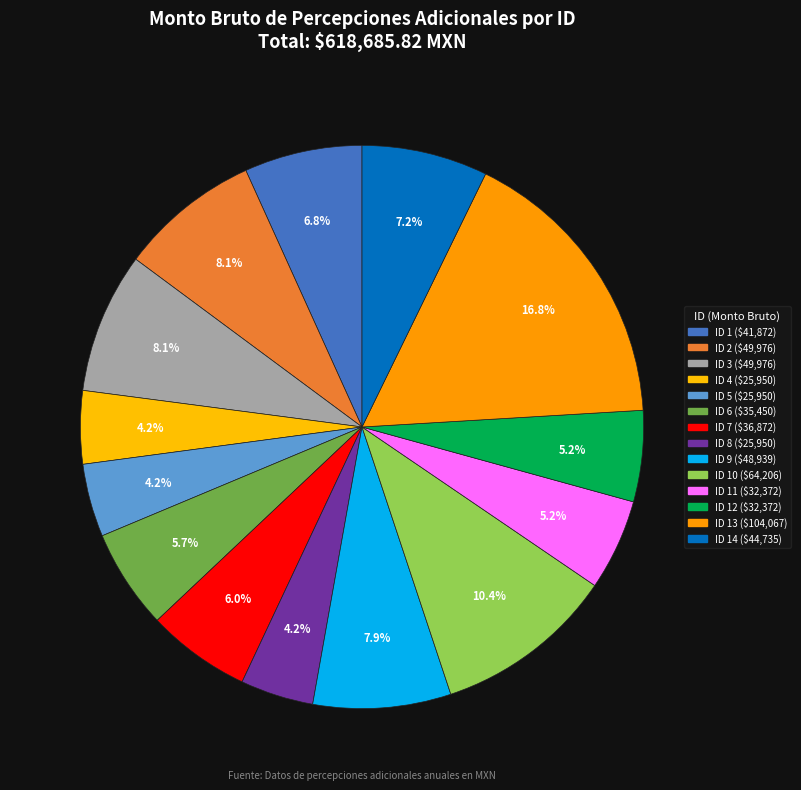

Count the number of slices in the pie.

14